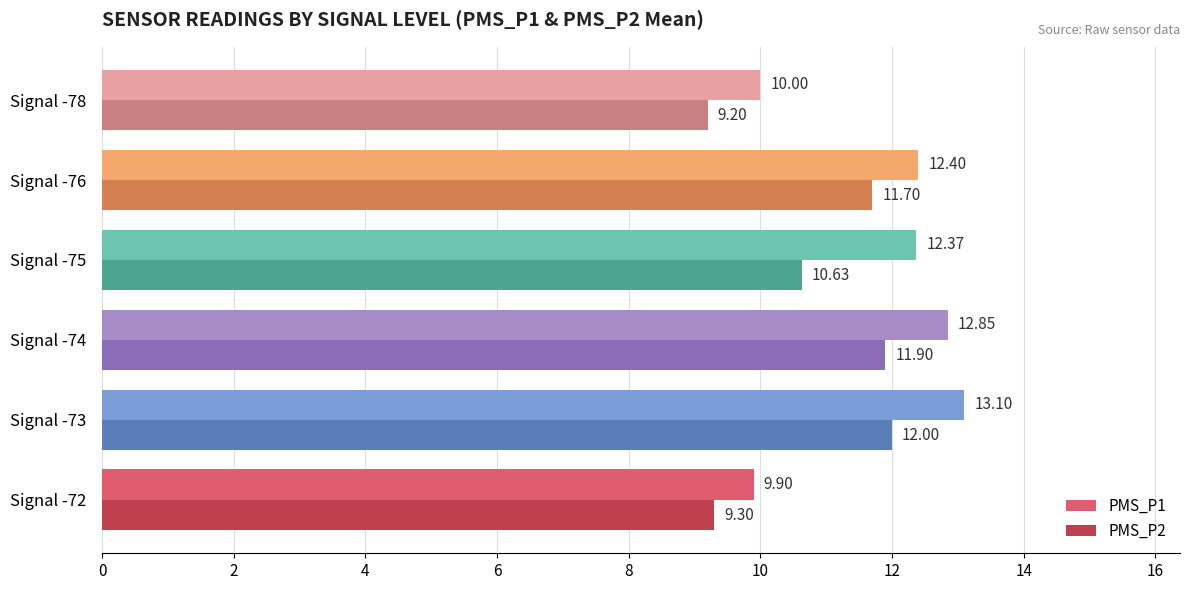

How many series are shown in this chart?

2